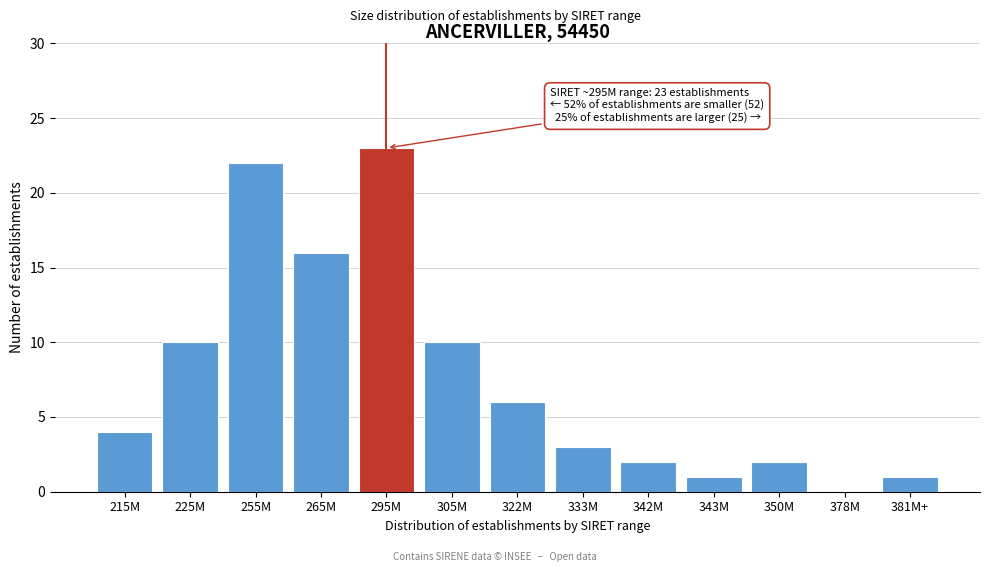

Reading left to right, extract all data points from this chart.

215M=4	225M=10	255M=22	265M=16	295M=23	305M=10	322M=6	333M=3	342M=2	343M=1	350M=2	378M=0	381M+=1